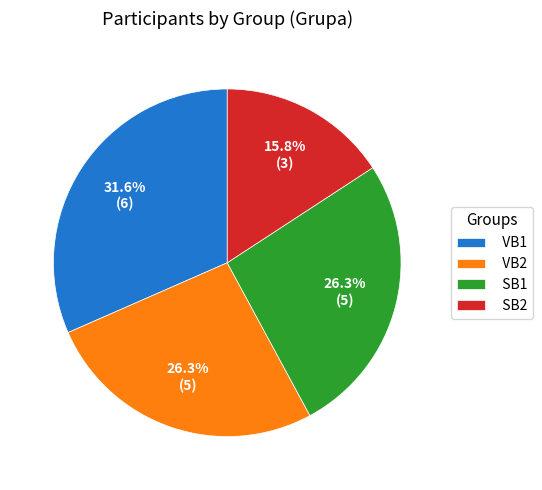

Count the number of slices in the pie.

4